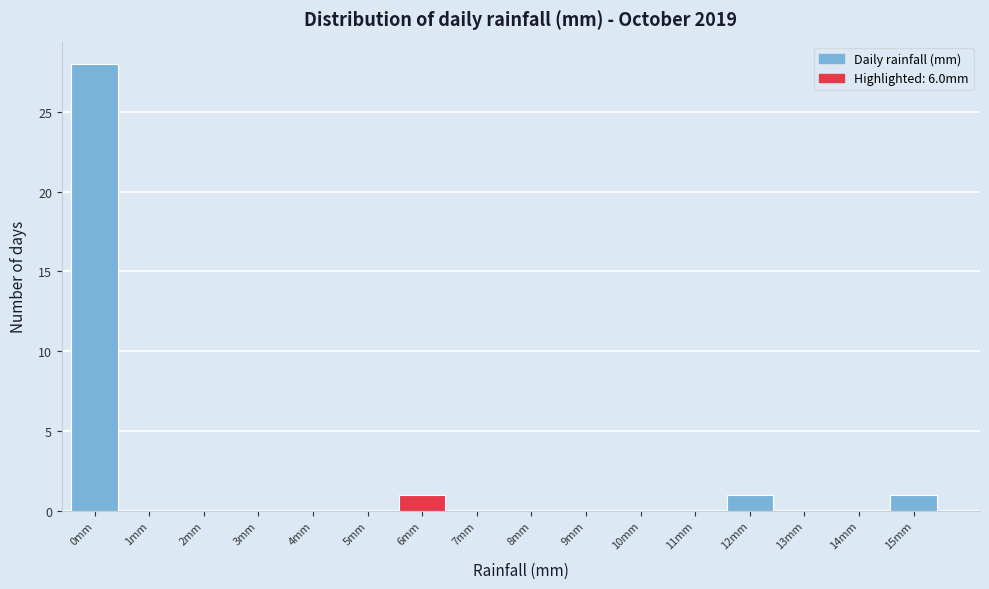

Reading left to right, extract all data points from this chart.

0mm=28	1mm=0	2mm=0	3mm=0	4mm=0	5mm=0	6mm=1	7mm=0	8mm=0	9mm=0	10mm=0	11mm=0	12mm=1	13mm=0	14mm=0	15mm=1